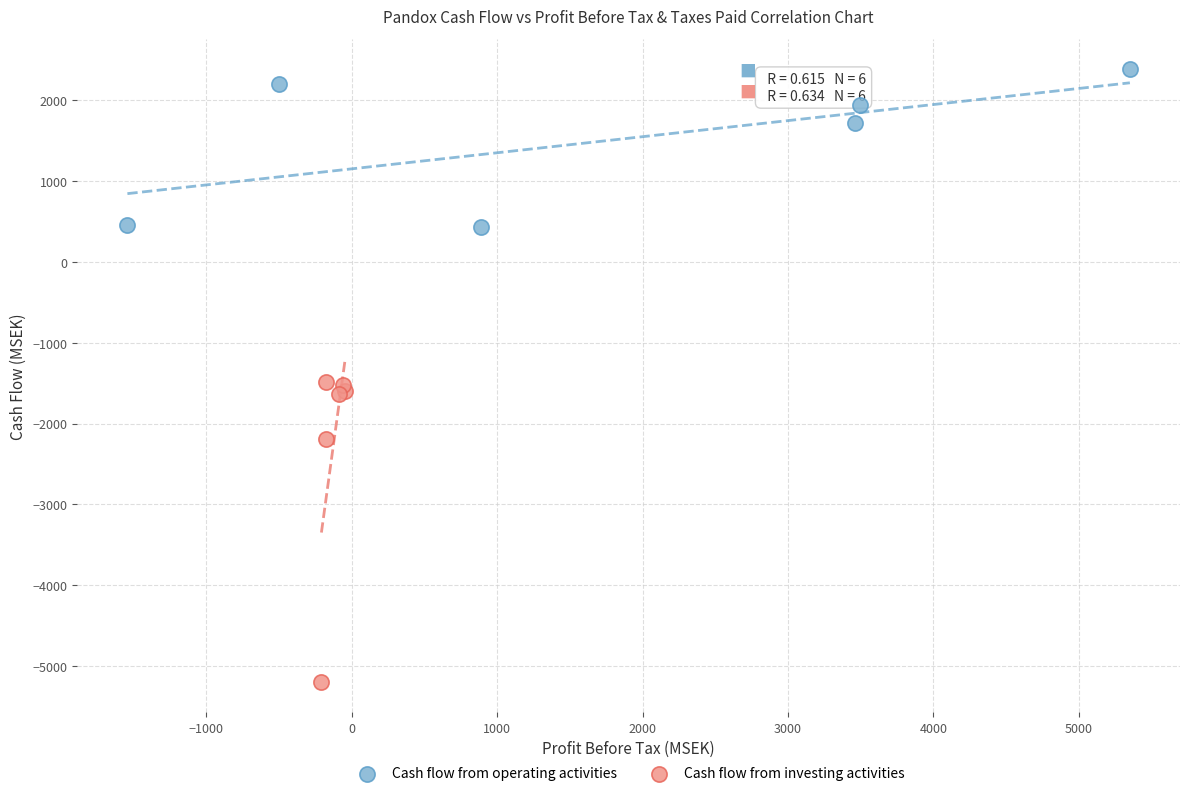

Which series has the widest spread of Y values?

Cash flow from investing activities